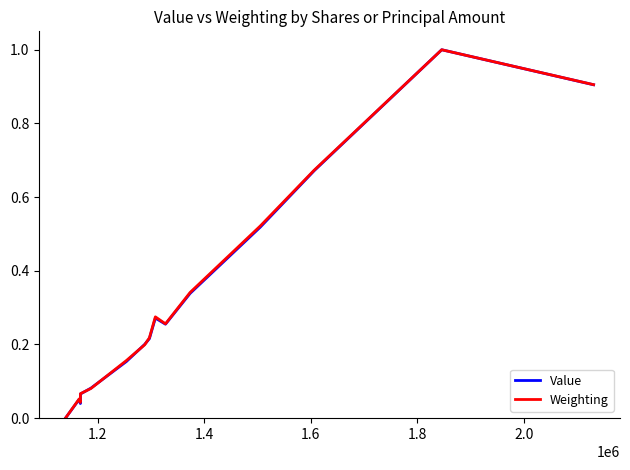

What is the highest value of the Weighting series?

1.0